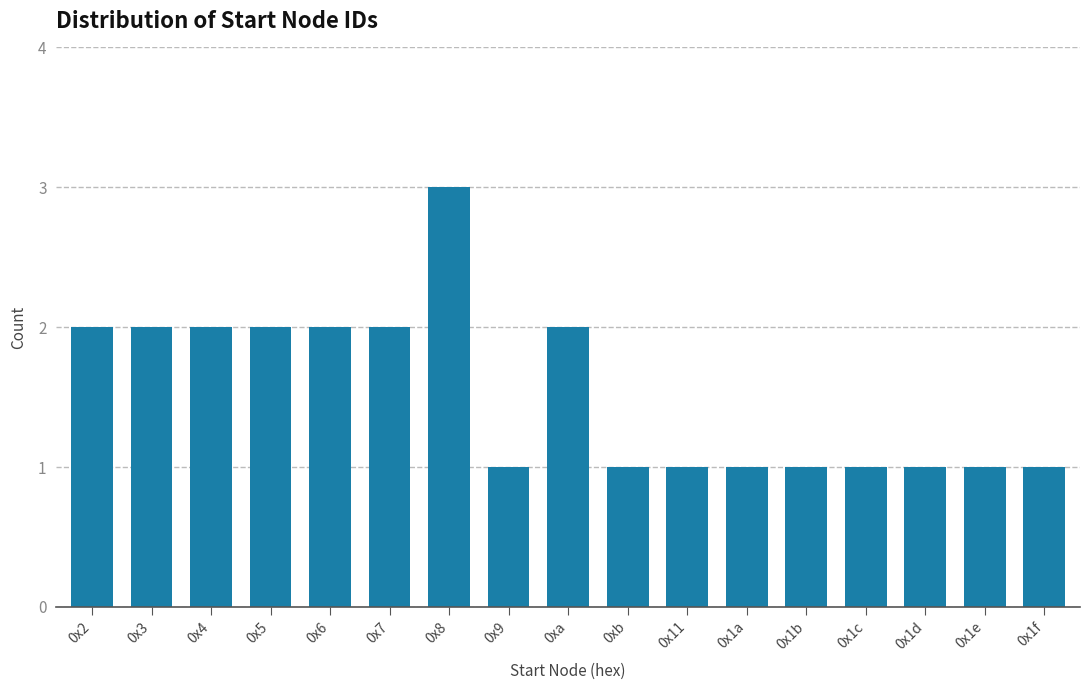

Reading left to right, what are all the values shown in this chart?

0x2=2	0x3=2	0x4=2	0x5=2	0x6=2	0x7=2	0x8=3	0x9=1	0xa=2	0xb=1	0x11=1	0x1a=1	0x1b=1	0x1c=1	0x1d=1	0x1e=1	0x1f=1